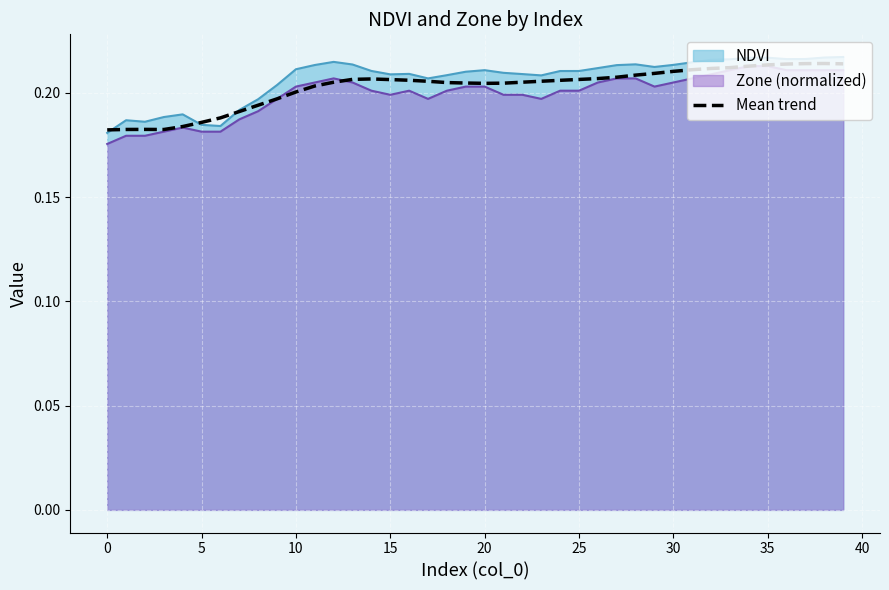

The Zone (normalized) series shows 0.4 at 25. True or false?

False